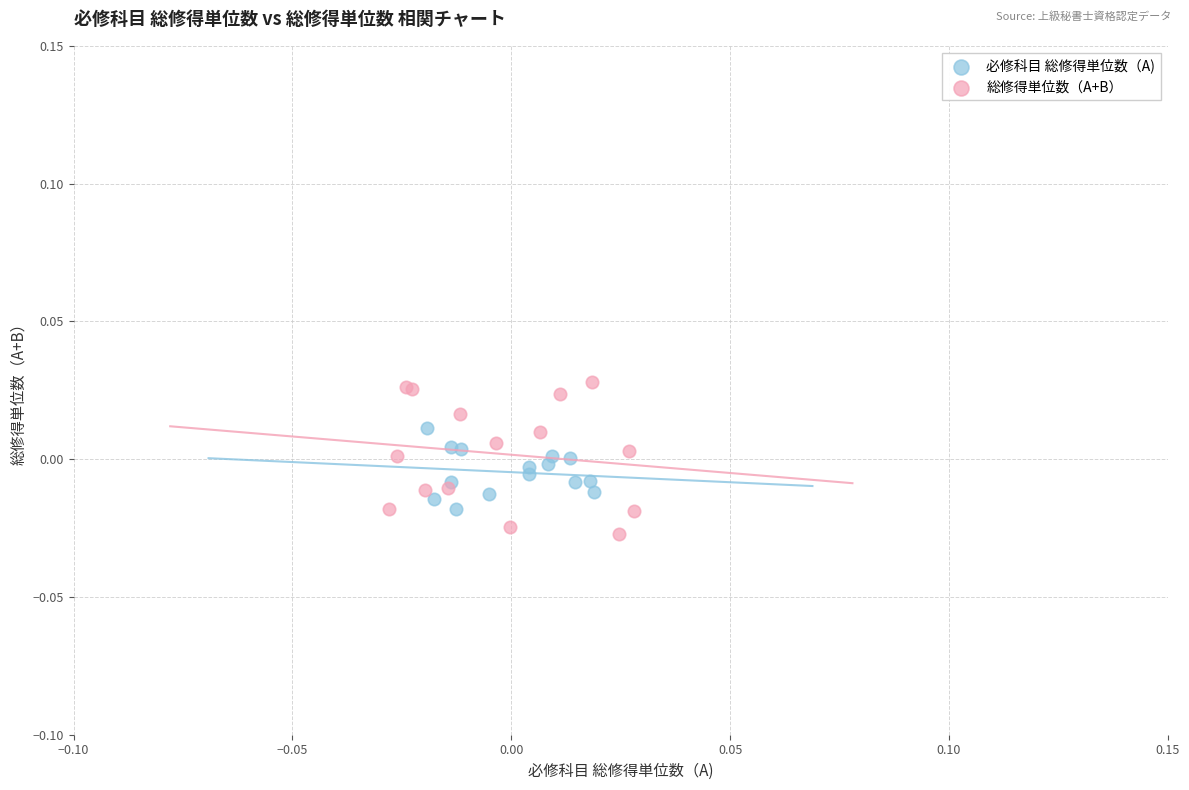

Which series reaches the maximum Y coordinate?

総修得単位数（A+B）